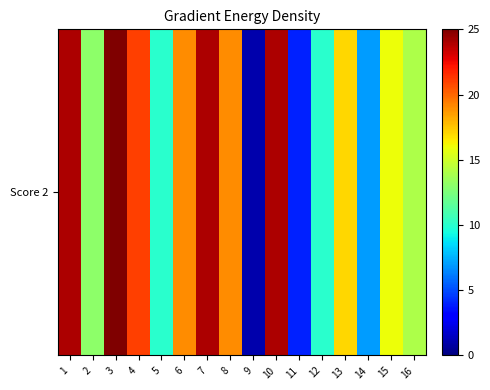

At which label is the value closest to 13?

2